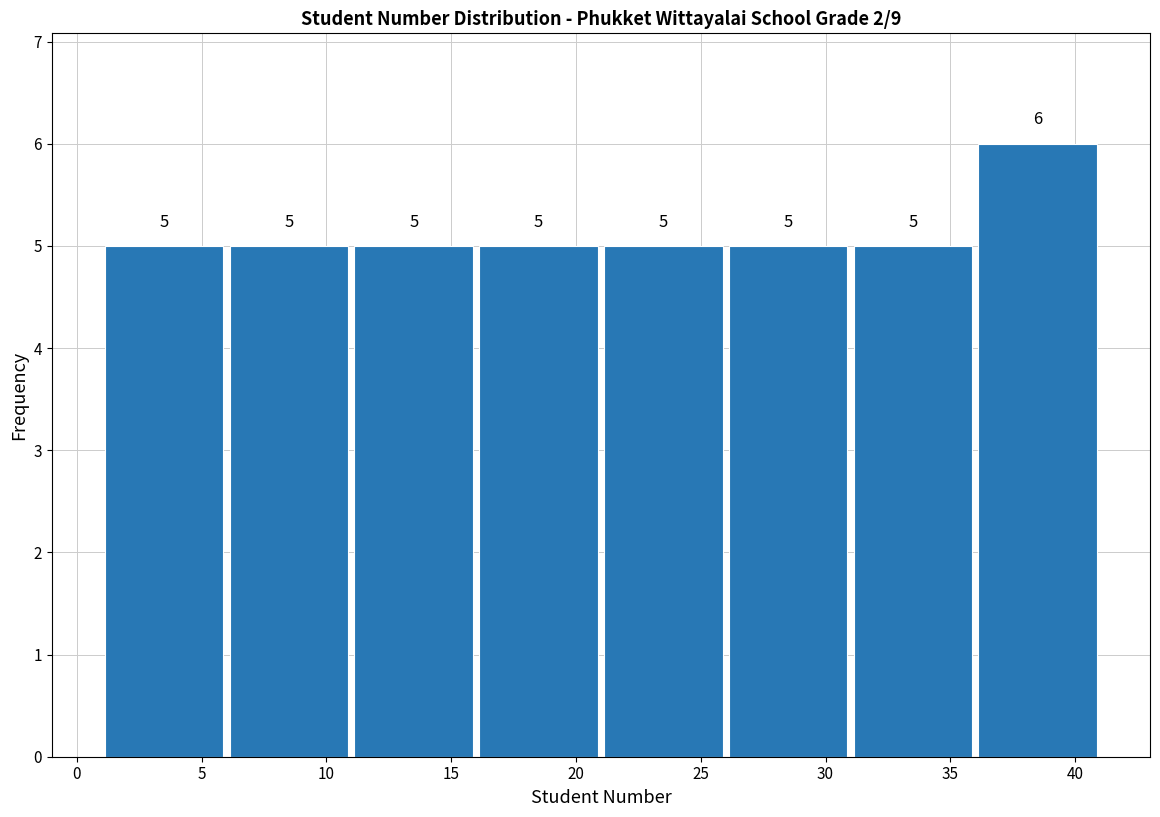

Which range on the x-axis has the tallest bar?

36 to 41